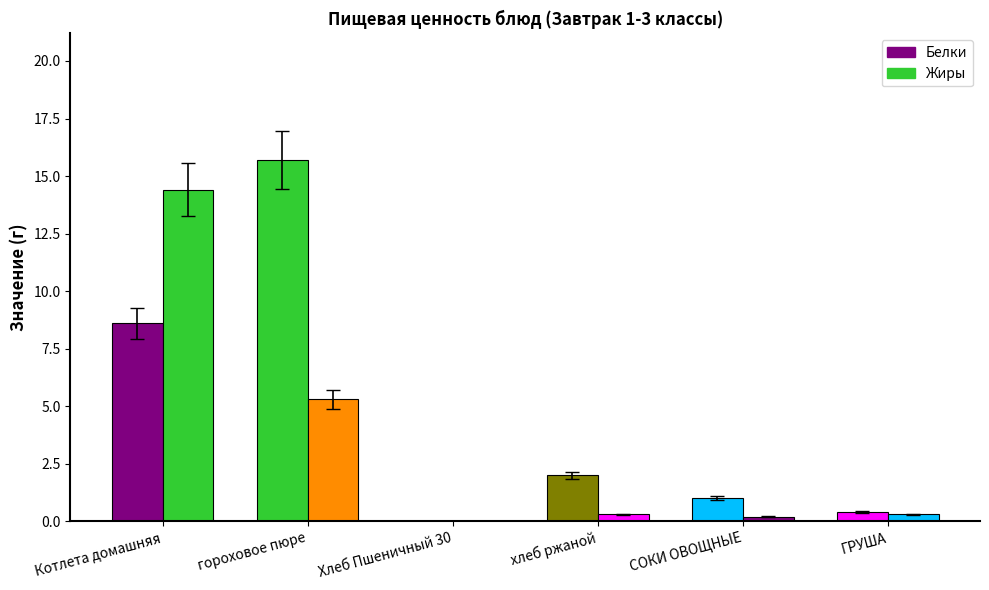

Is it true that Белки equals 15.7 at гороховое пюре?

True